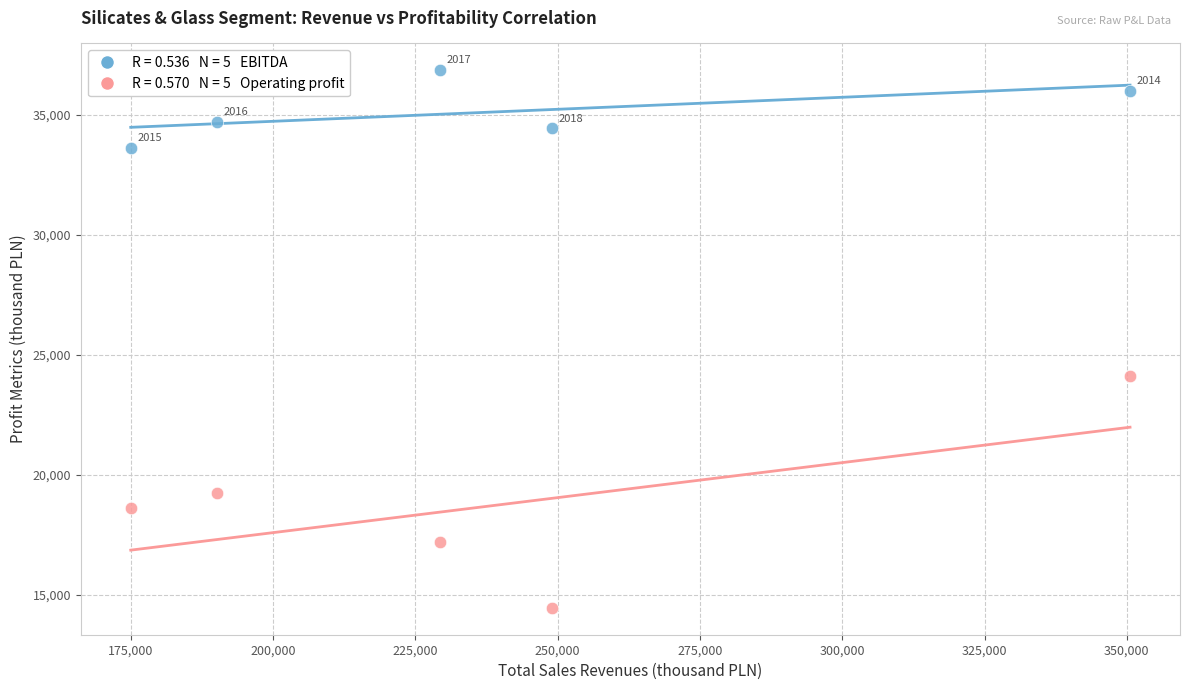

Across all series, what Y value is closest to 25651?

24125